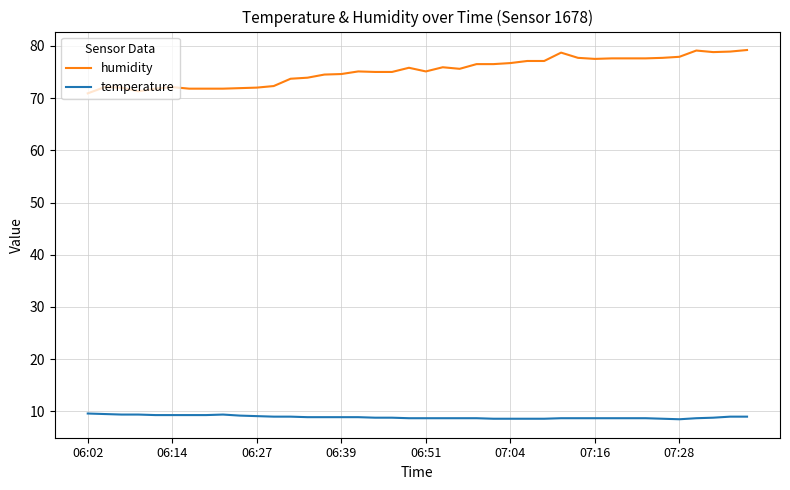

List the series in order of their overall mean, highest first.

humidity, temperature